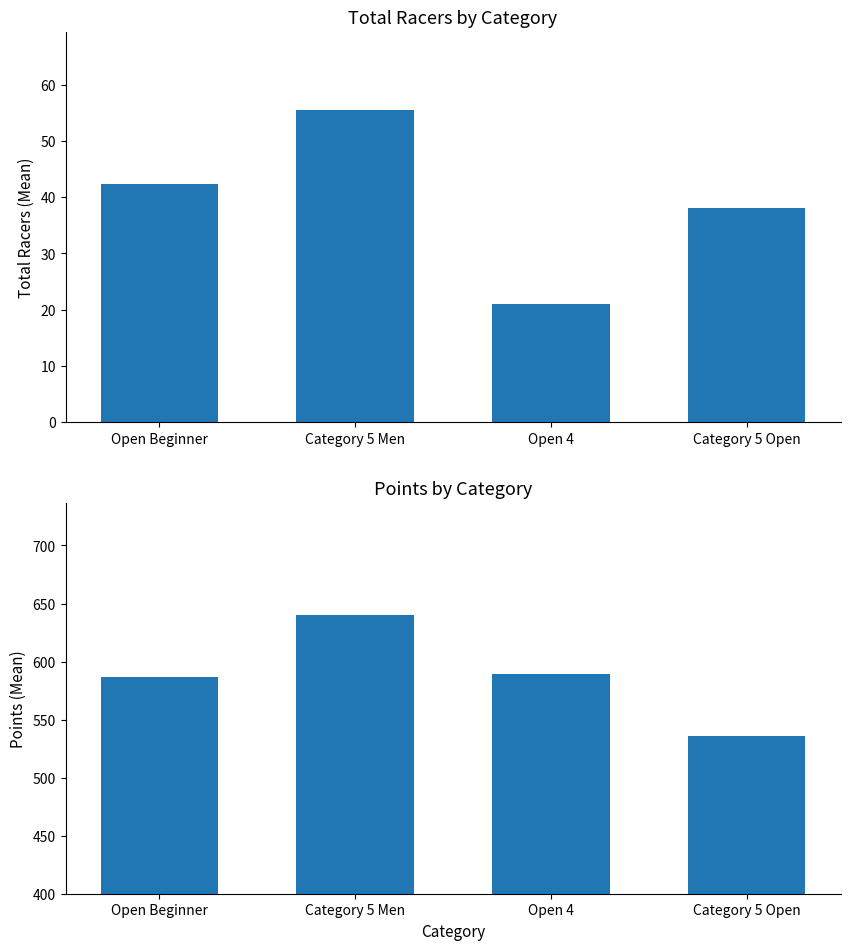

How many categories are shown in the chart?

4